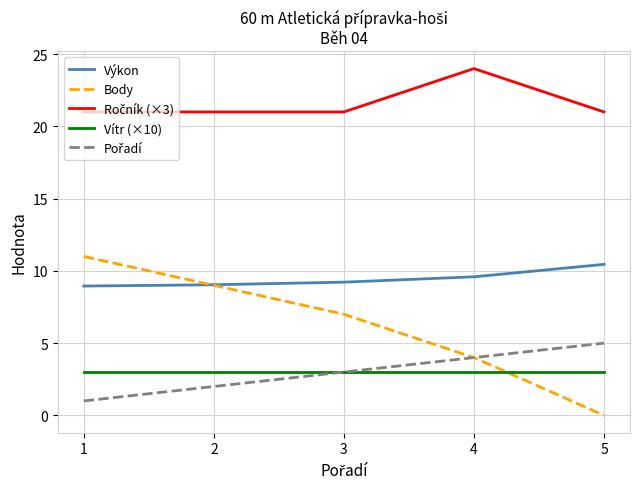

Which label corresponds to the smallest value in the chart?

5